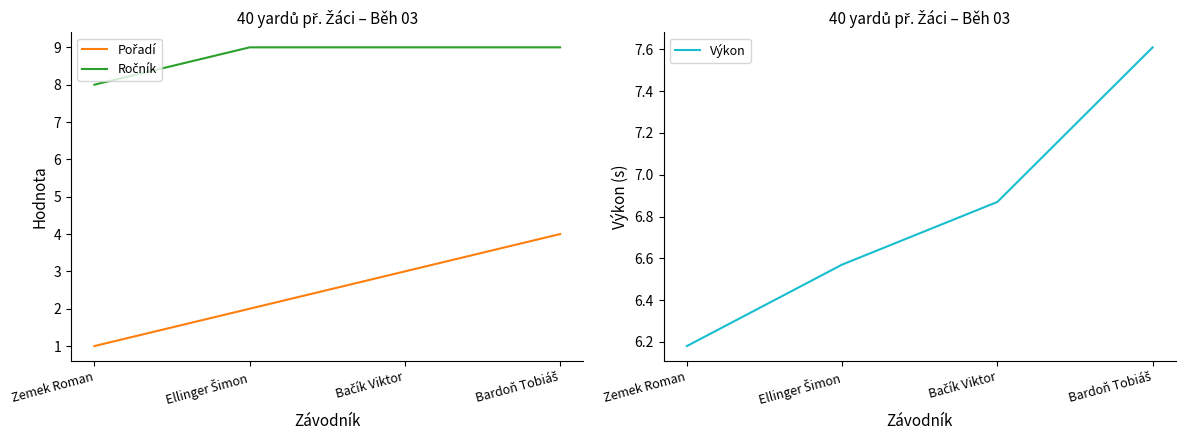

What is the difference between the maximum and minimum values in the Výkon series?

1.4